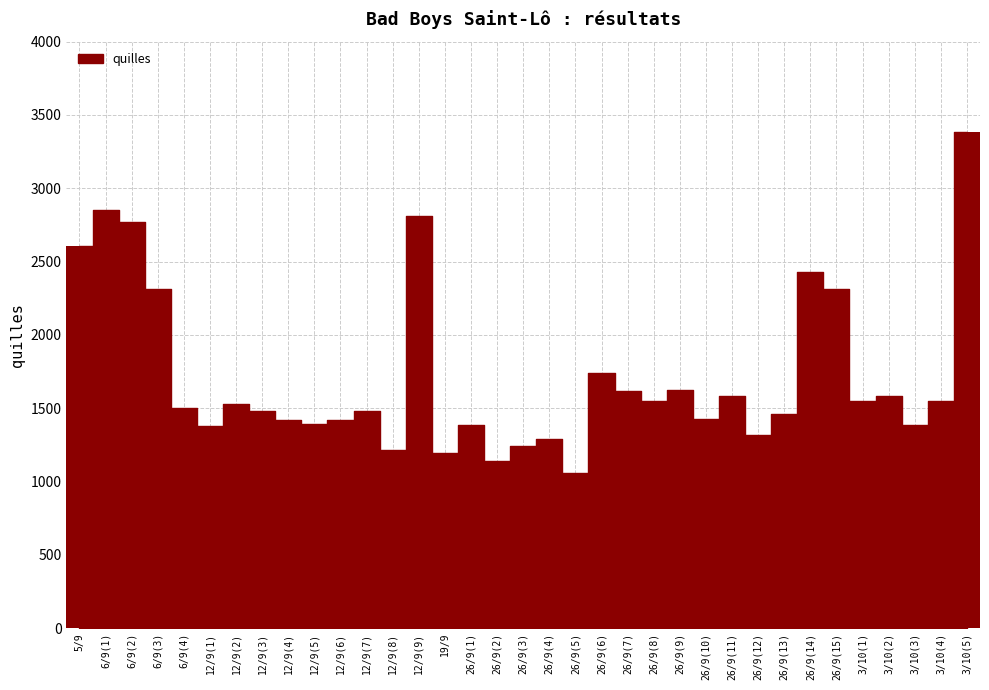

Approximately how many times larger is the value at 26/9(5) compared to 26/9(2)?

0.9